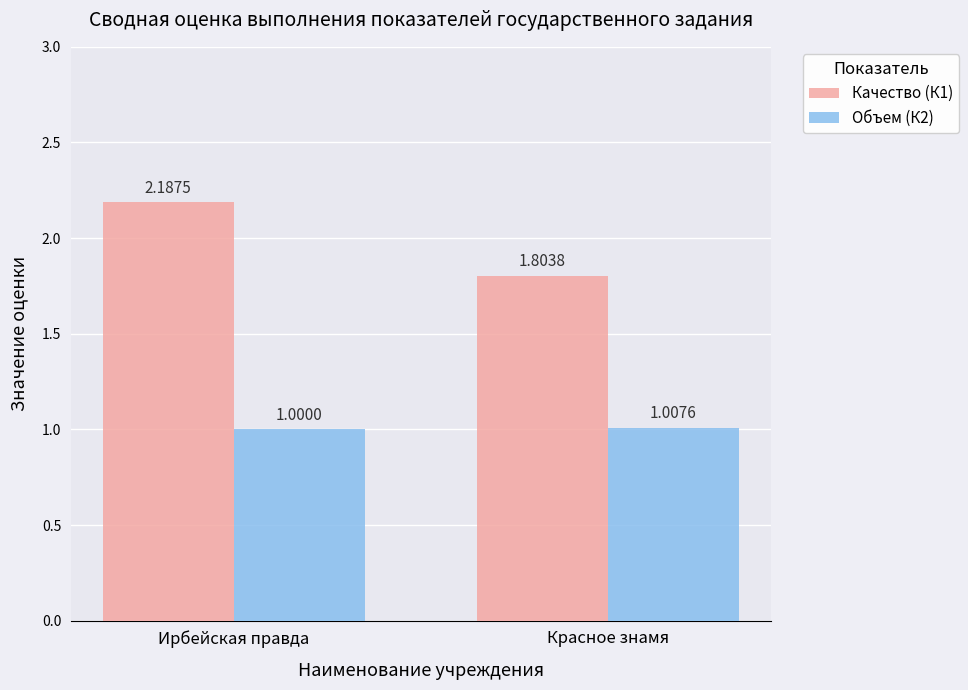

How many bars are there in total?

4